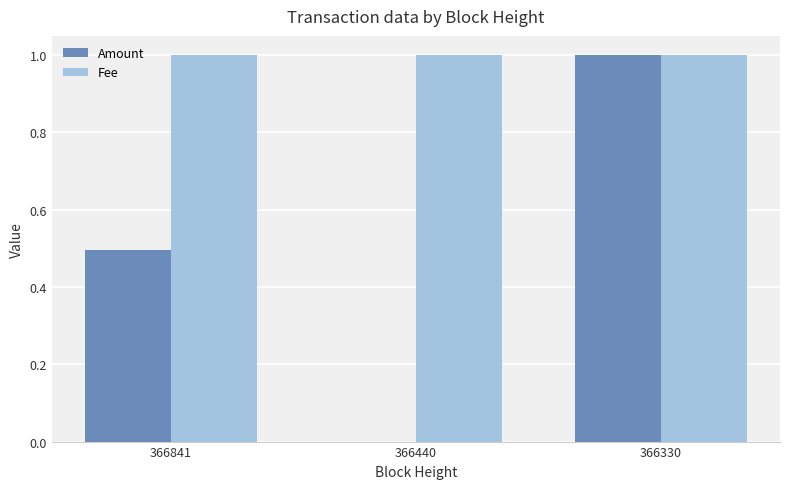

True or false: Amount has a value of 0.5 at 366330.

False